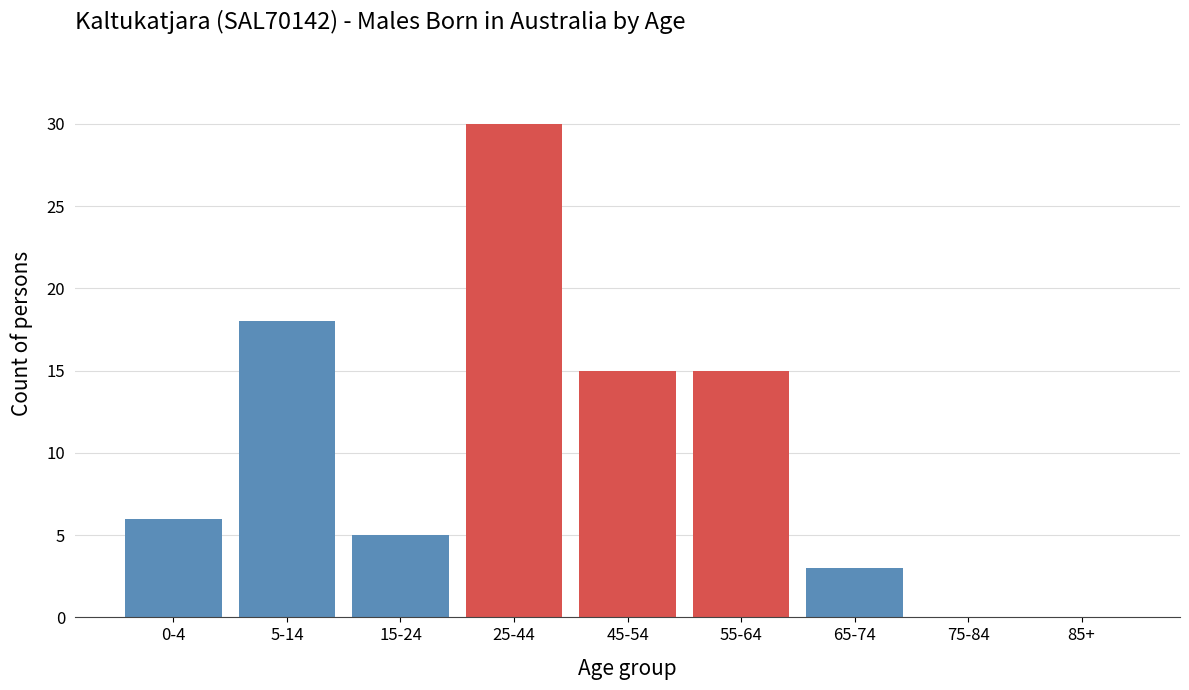

Reading left to right, list all the values displayed in this chart.

0-4=6	5-14=18	15-24=5	25-44=30	45-54=15	55-64=15	65-74=3	75-84=0	85+=0